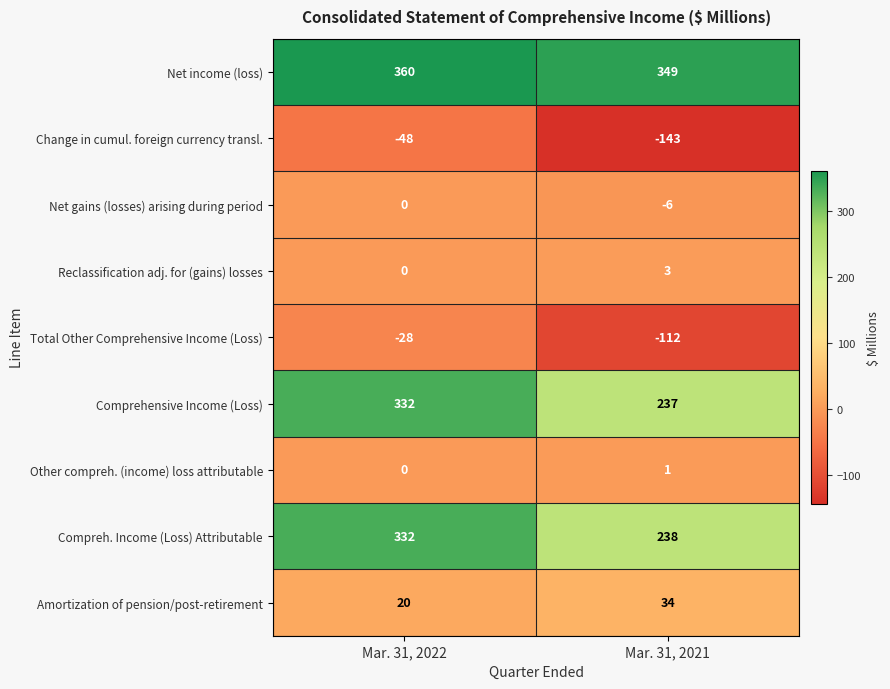

Reading left to right, what are all the values shown in this chart?

Net income (loss): 360	349
Change in cumul. foreign currency transl.: -48	-143
Net gains (losses) arising during period: 0	-6
Reclassification adj. for (gains) losses: 0	3
Total Other Comprehensive Income (Loss): -28	-112
Comprehensive Income (Loss): 332	237
Other compreh. (income) loss attributable: 0	1
Compreh. Income (Loss) Attributable: 332	238
Amortization of pension/post-retirement: 20	34